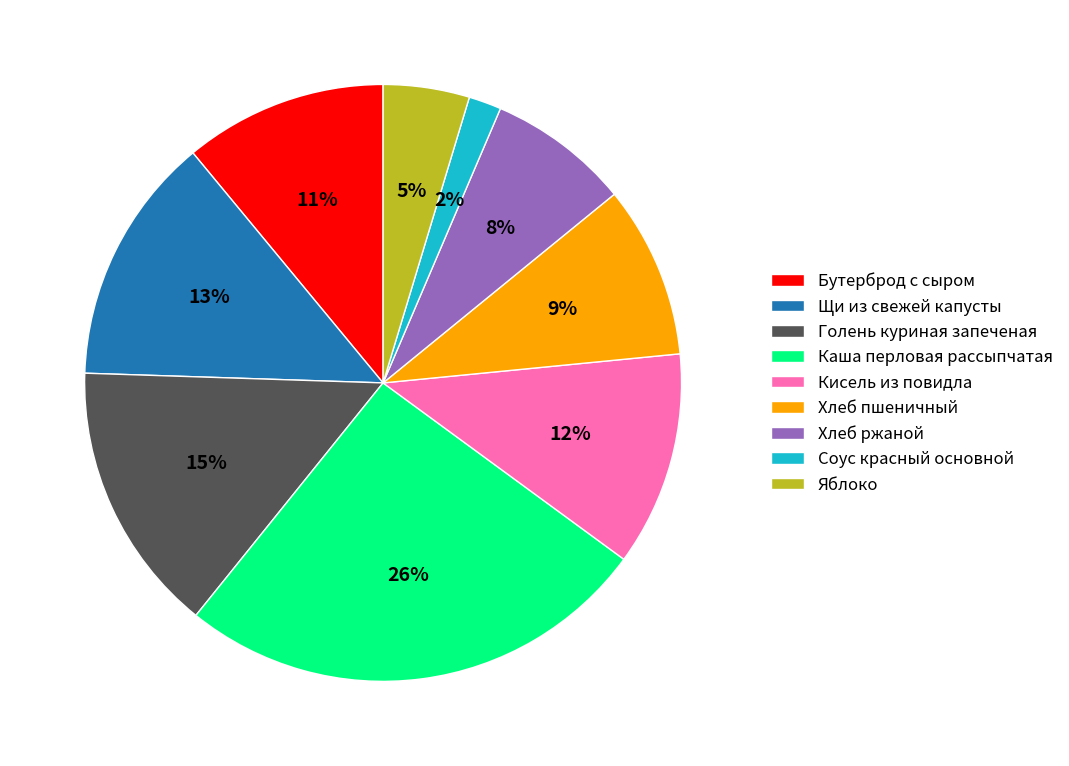

Count the number of slices in the pie.

9